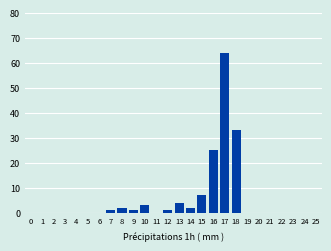

Reading left to right, list all the values displayed in this chart.

2=0	3=0	4=0	5=0	6=0	7=1	8=2	9=1	10=3	11=0	12=1	13=4	14=2	15=7	16=25	17=64	18=33	19=0	20=0	21=0	22=0	23=0	24=0	25=0